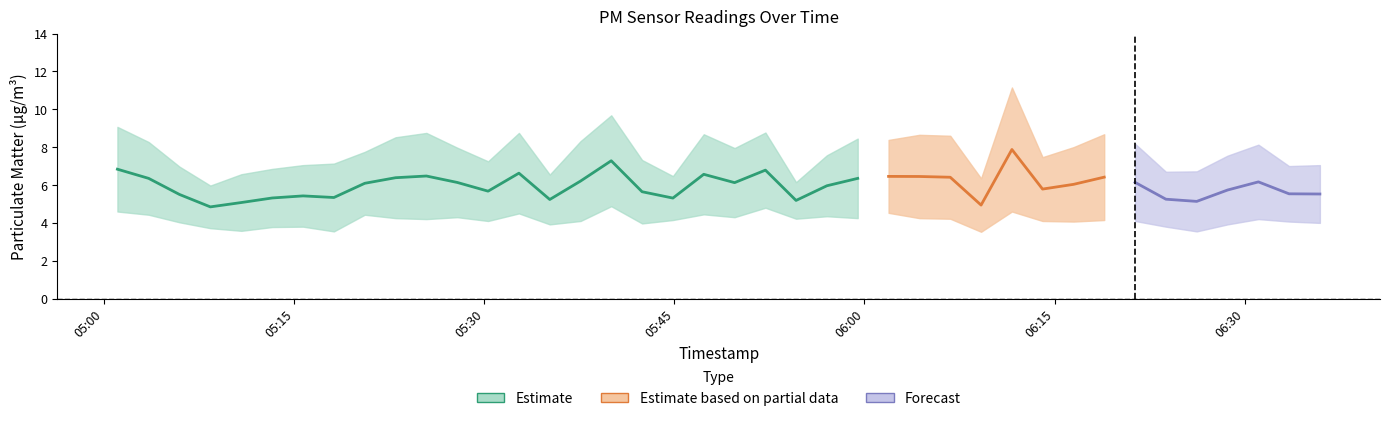

True or false: P2 and P1 intersect in this chart.

False